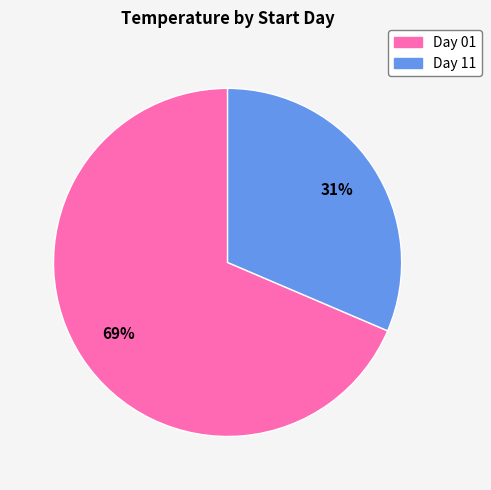

What is the largest slice in the pie chart?

Day 01